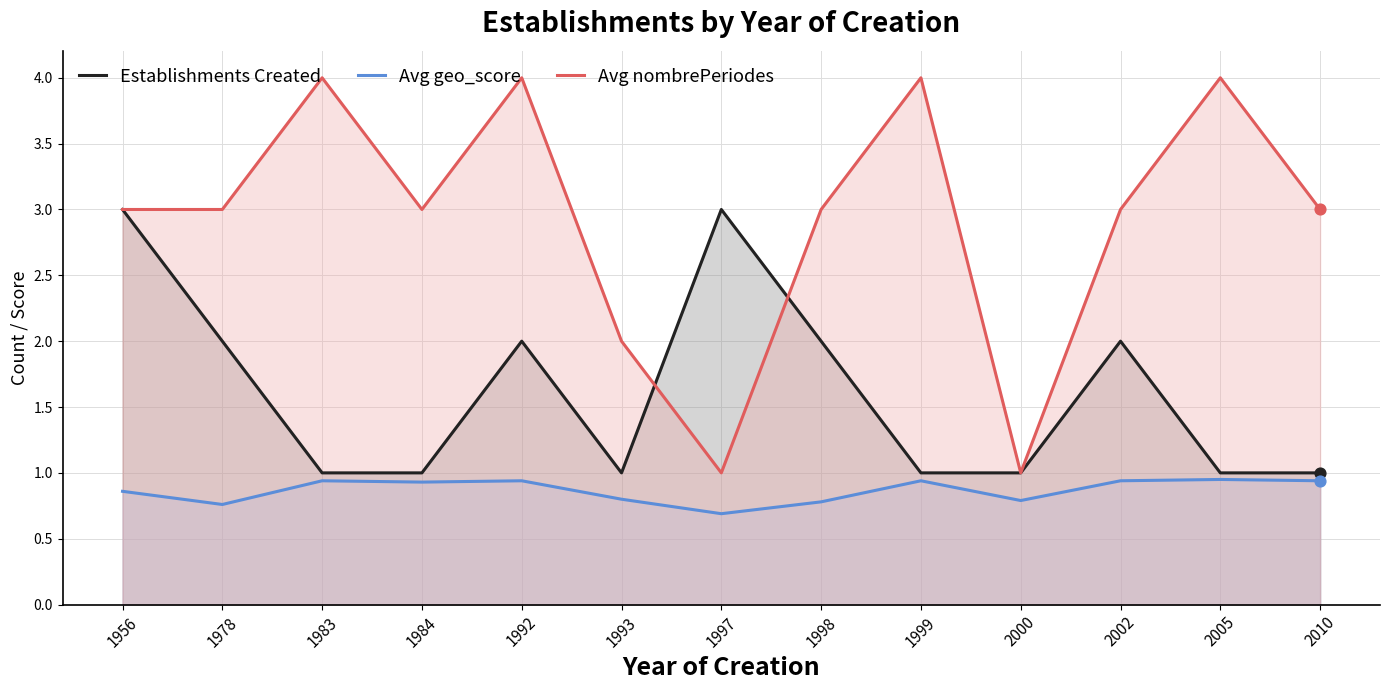

Which series reaches the minimum Y coordinate?

Avg geo_score